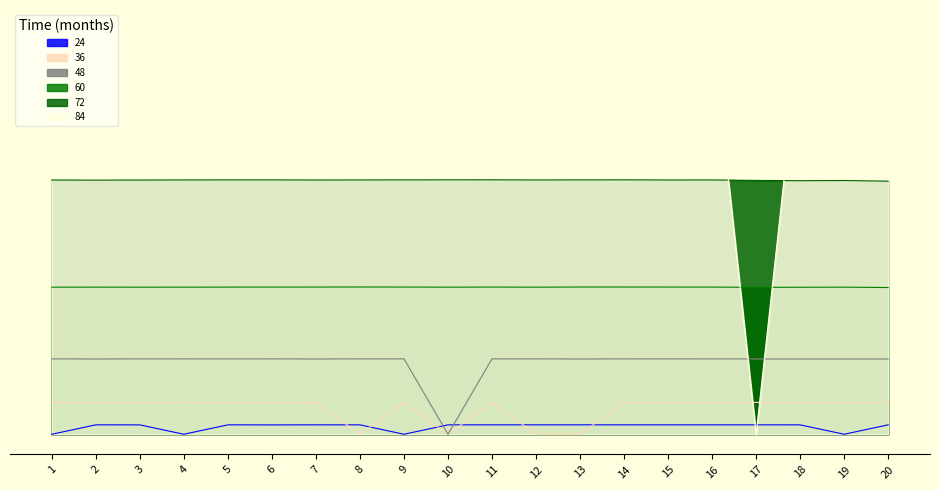

How many values in 84 are above zero?

19